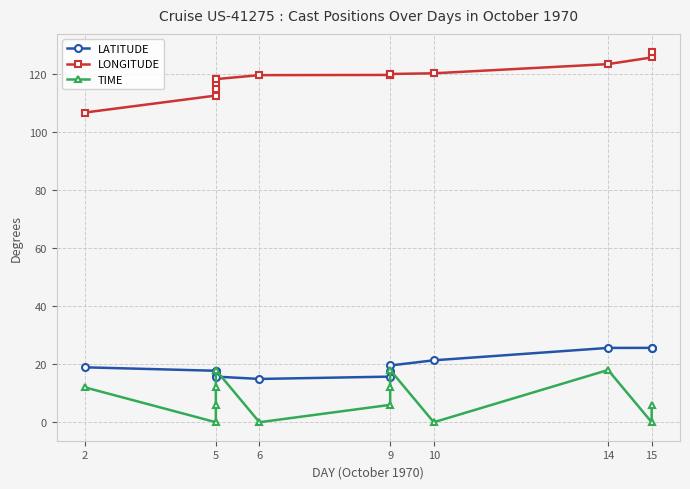

Which series has the widest spread of values?

LONGITUDE